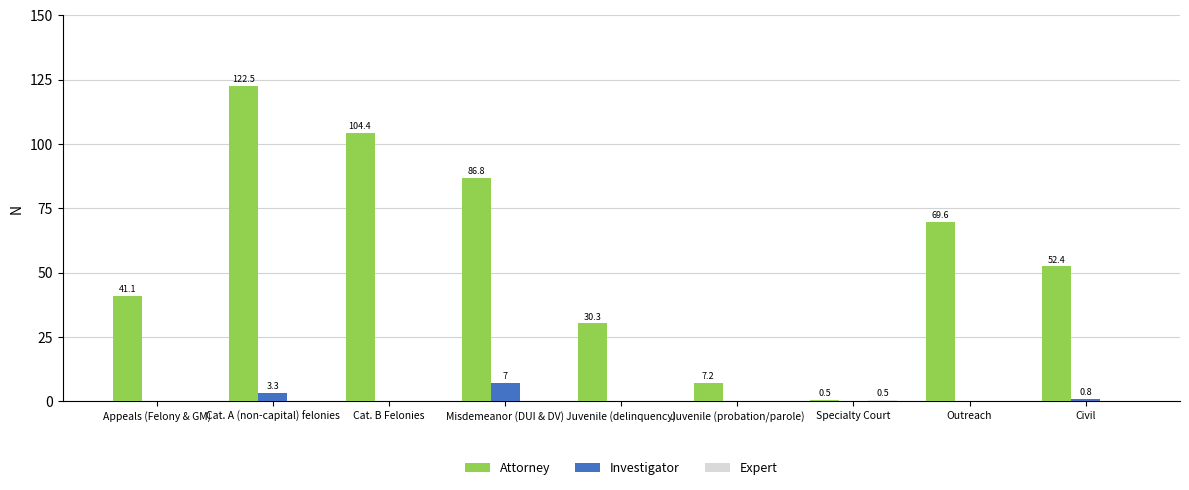

Which series has the largest total across all categories?

Attorney